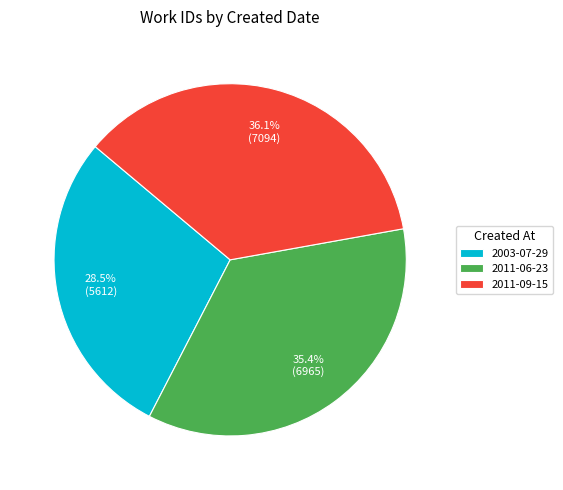

To the nearest percent, what portion does 2011-06-23 represent?

35%